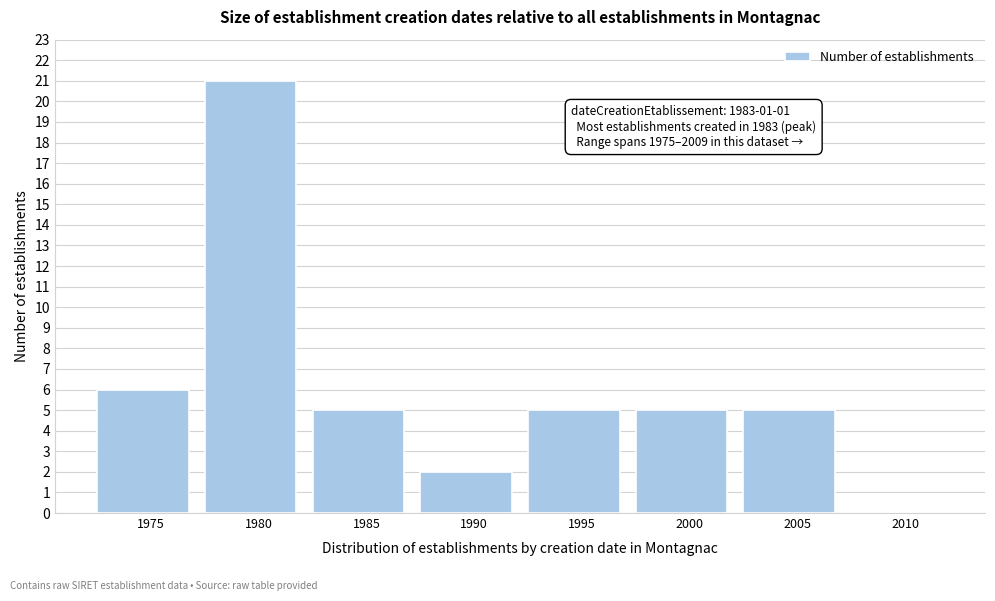

Reading left to right, extract all data points from this chart.

1975=6	1980=21	1985=5	1990=2	1995=5	2000=5	2005=5	2010=0